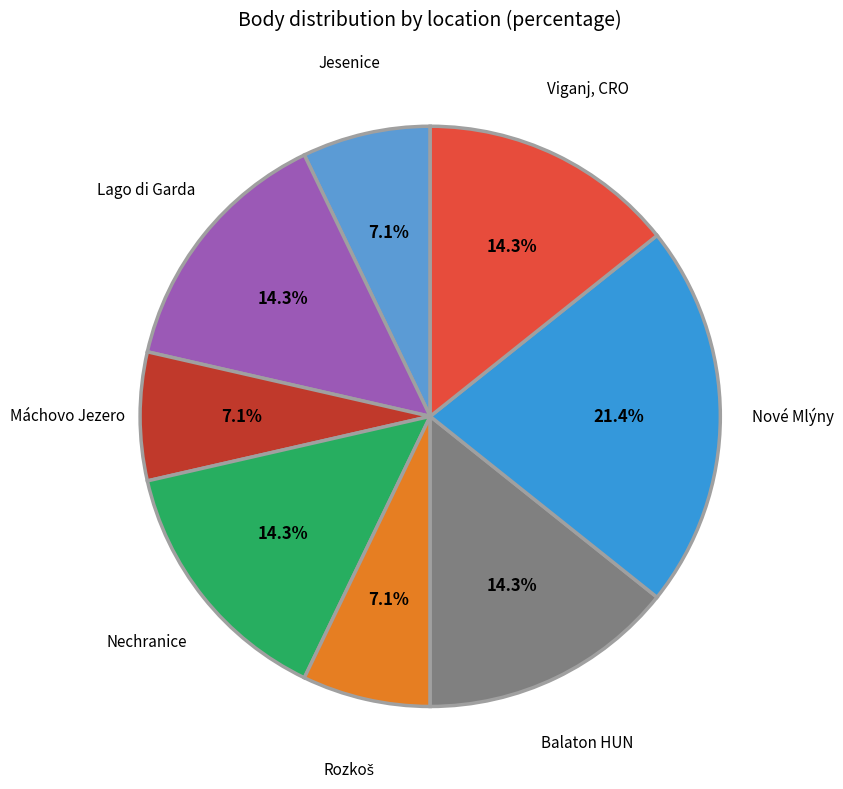

How many slices are in this pie chart?

8